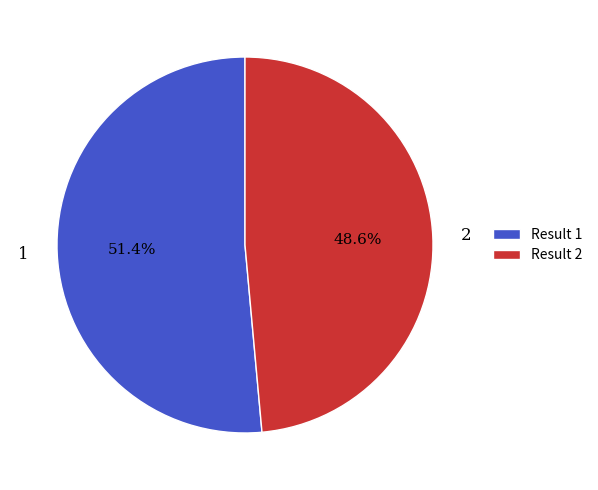

What percentage is the 2 slice, to the nearest percent?

49%